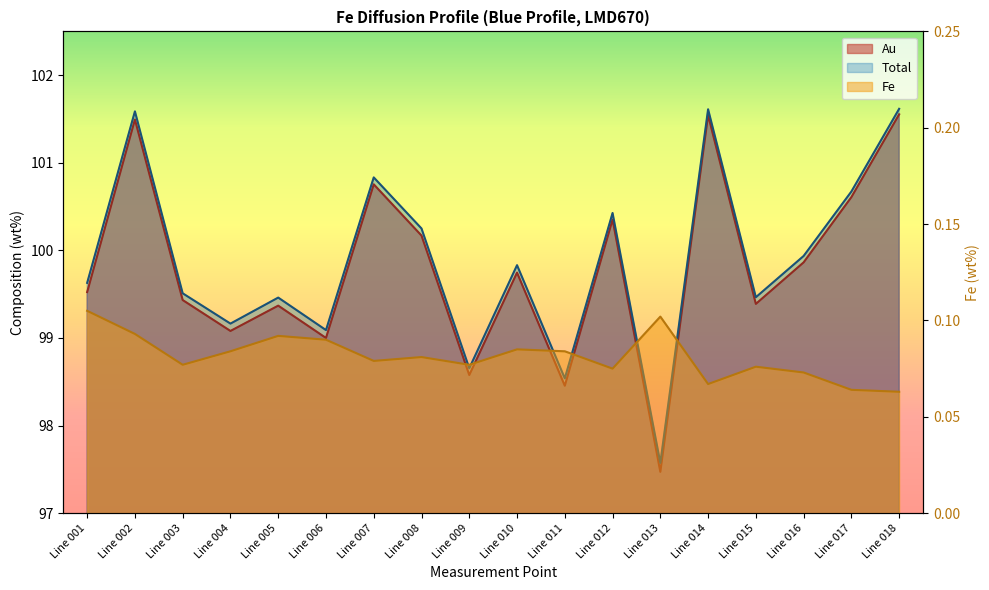

How many lines are shown in the chart?

3